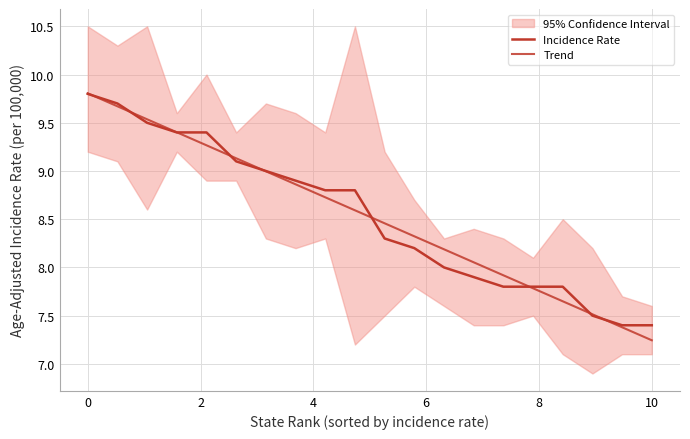

True or false: Trend and Incidence Rate cross at least once.

True